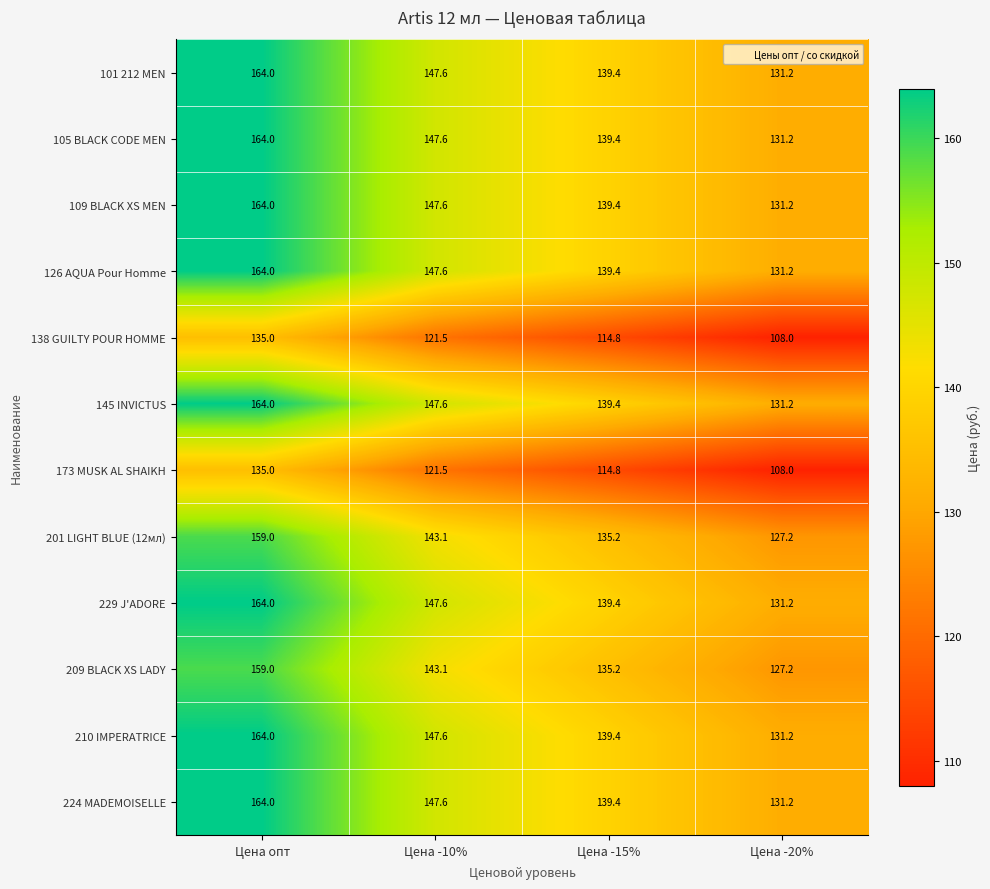

The 138 GUILTY POUR HOMME series shows 121.5 at Цена -10%. True or false?

True